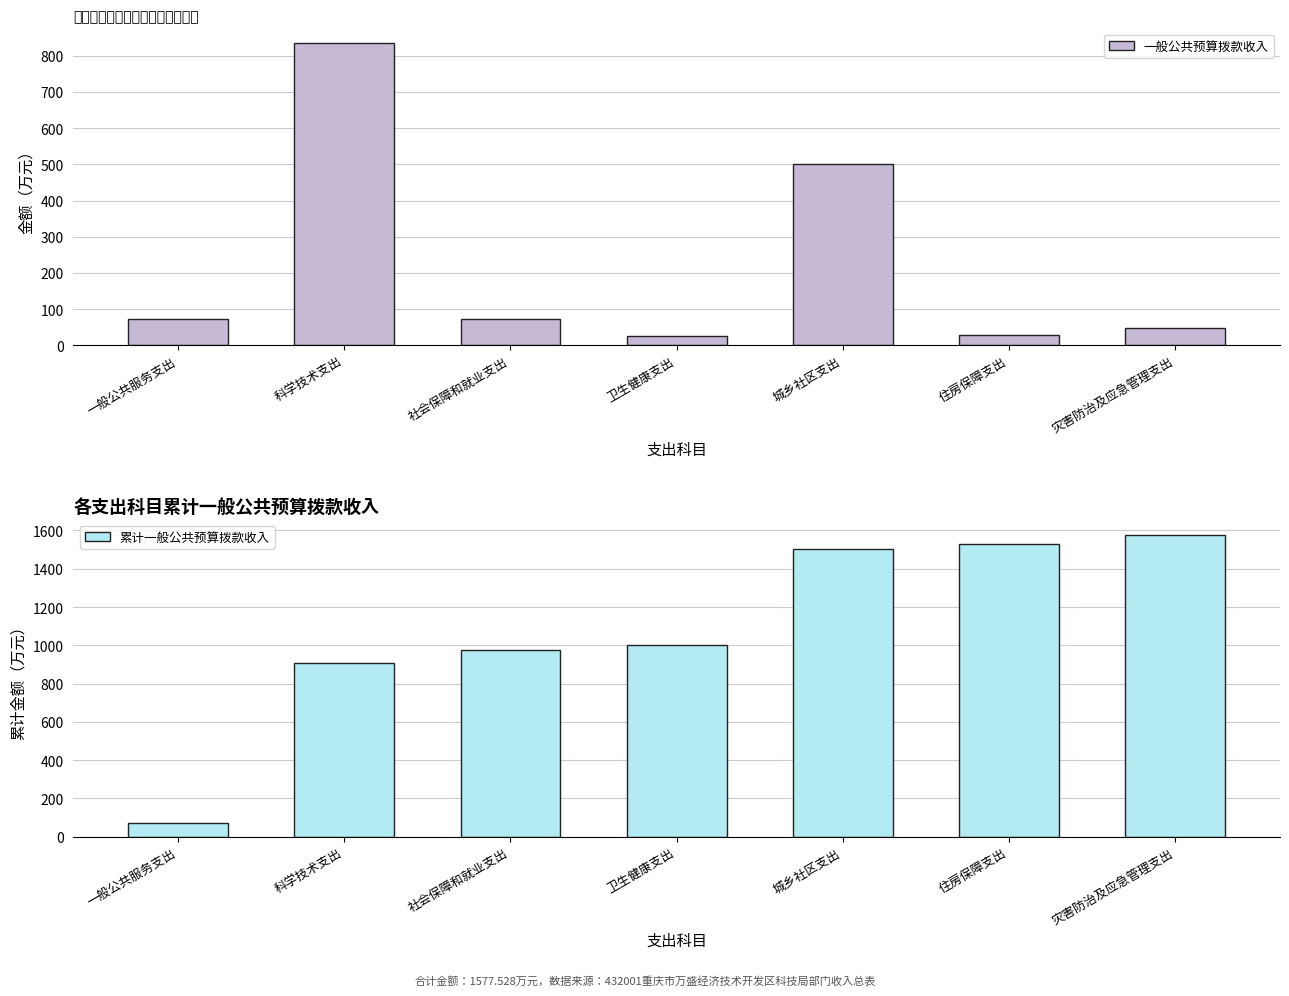

What is the difference between the maximum and minimum values in the 累计一般公共预算拨款收入 series?

1505.1